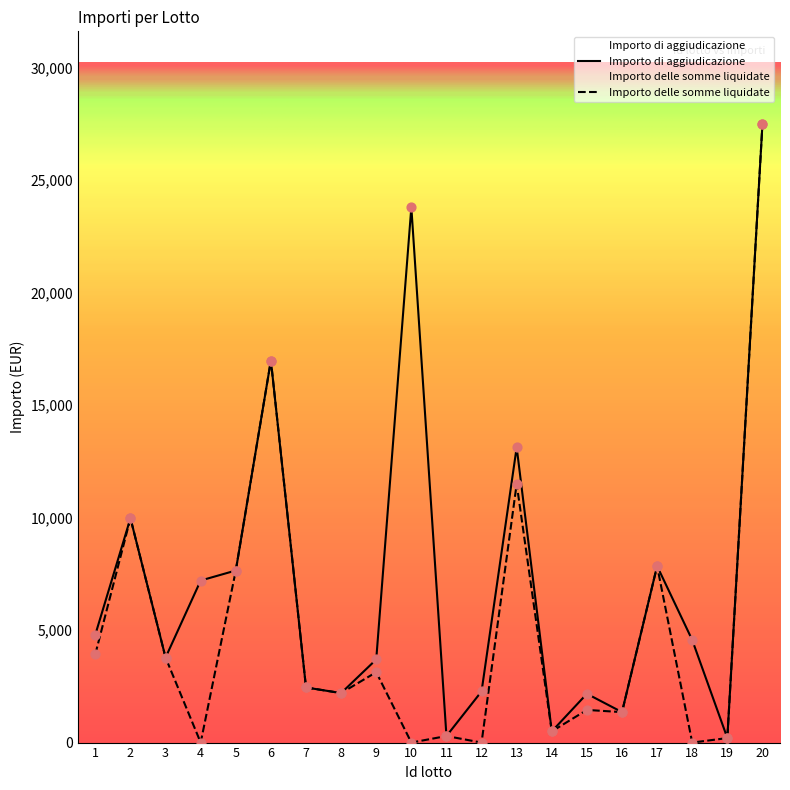

Which series contains the lowest Y value?

Importo delle somme liquidate